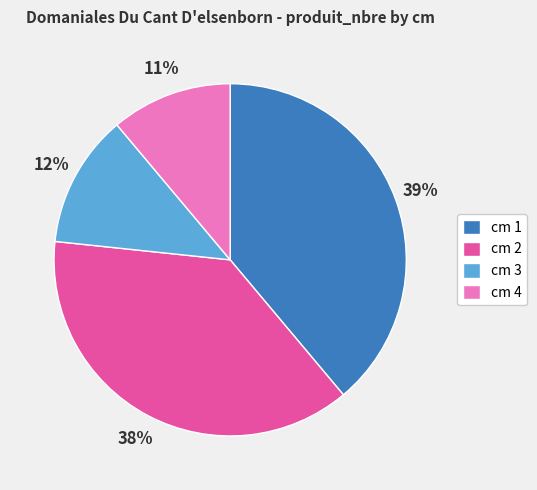

Is it true that cm 3 is 21% of the pie?

False